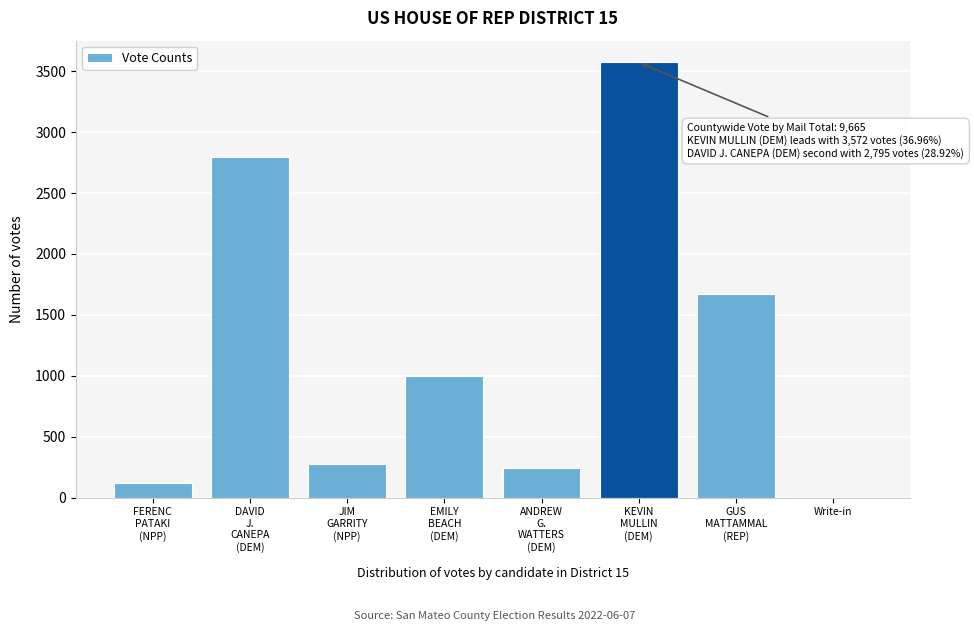

What is the sum of all values?

9665